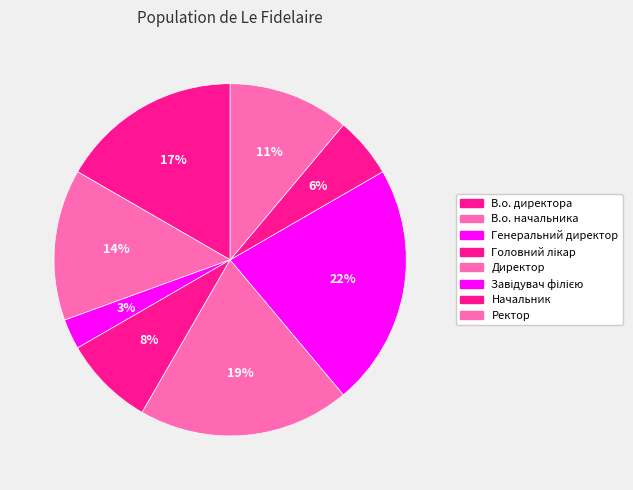

To the nearest percent, what is the combined percentage of Ректор and Директор?

31%